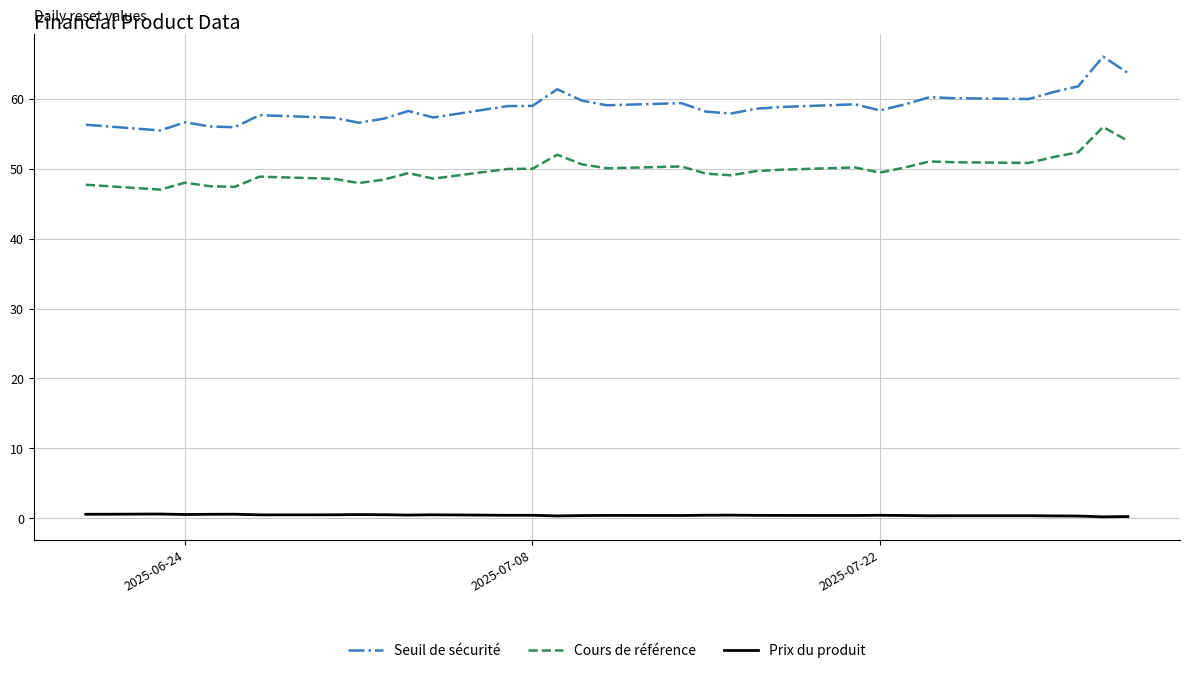

Which series has the largest total across all categories?

Seuil de sécurité